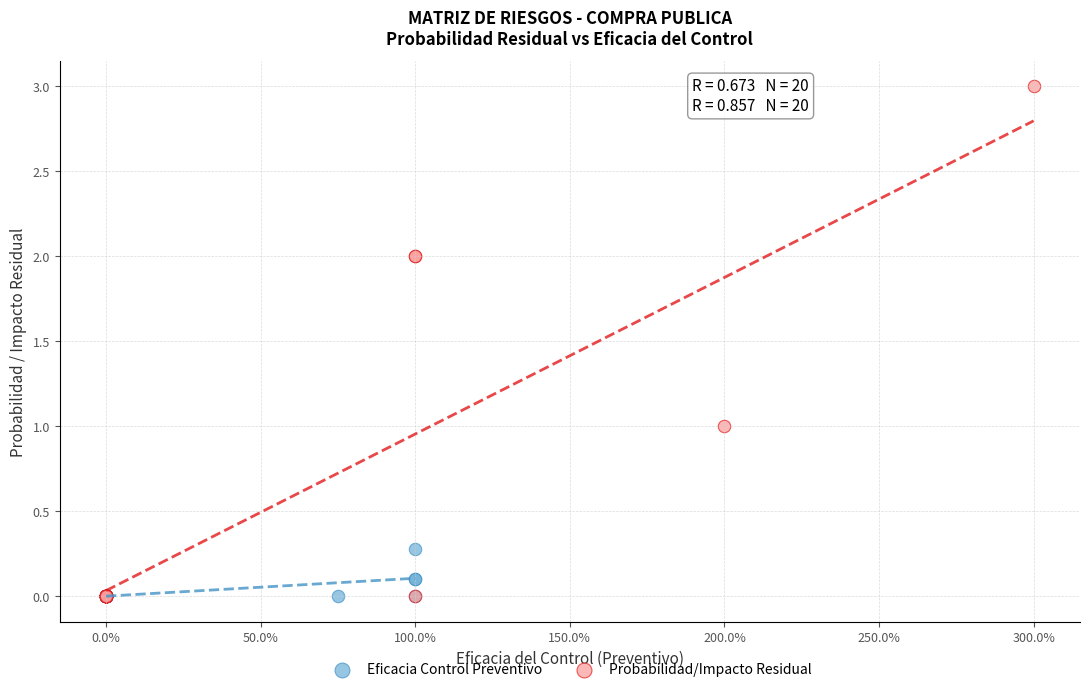

What are all the series names shown in the legend?

Eficacia Control Preventivo, Probabilidad/Impacto Residual